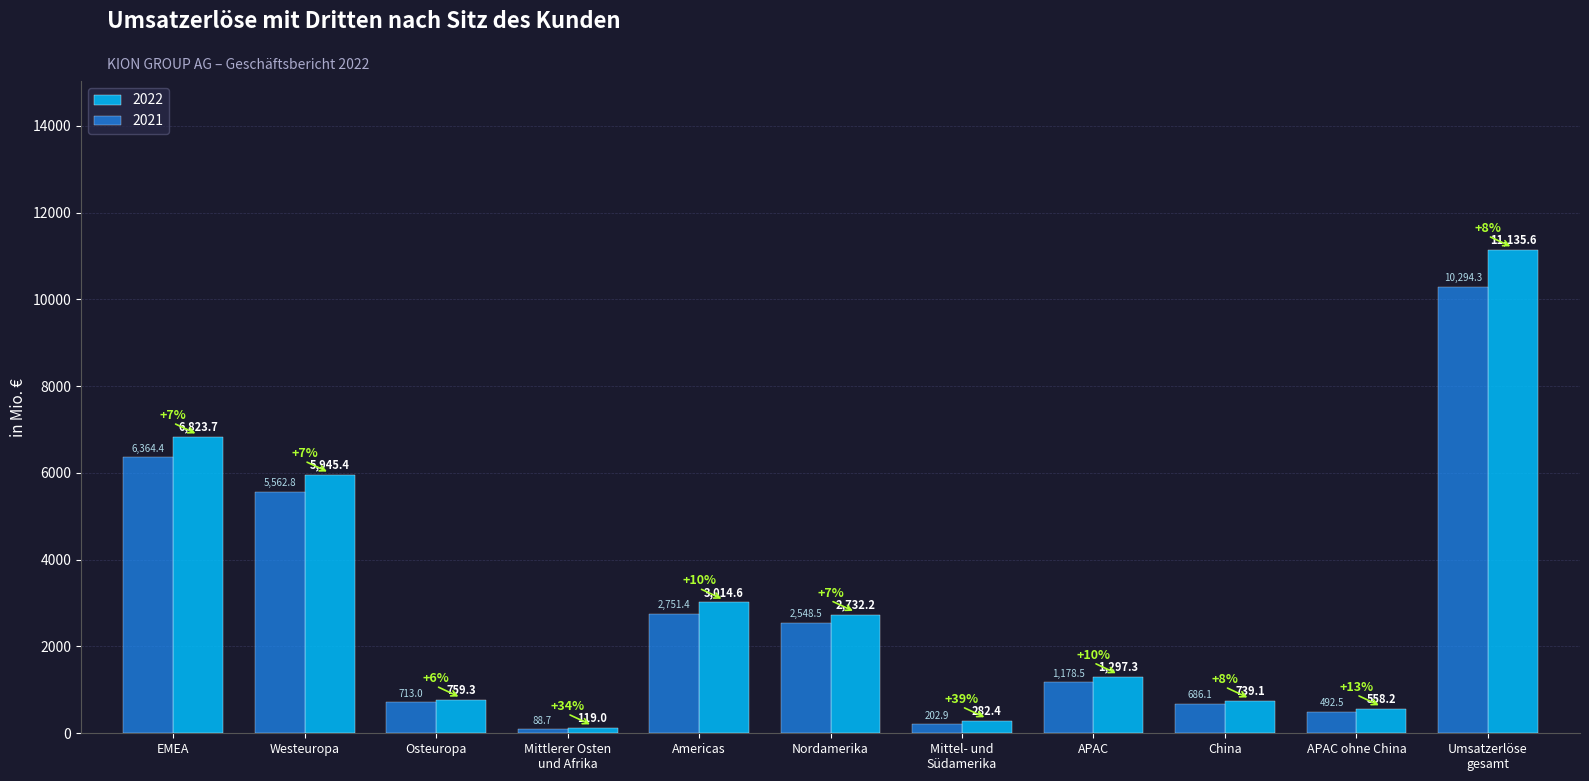

What is the difference between the maximum and minimum values in the 2021 series?

10205.6